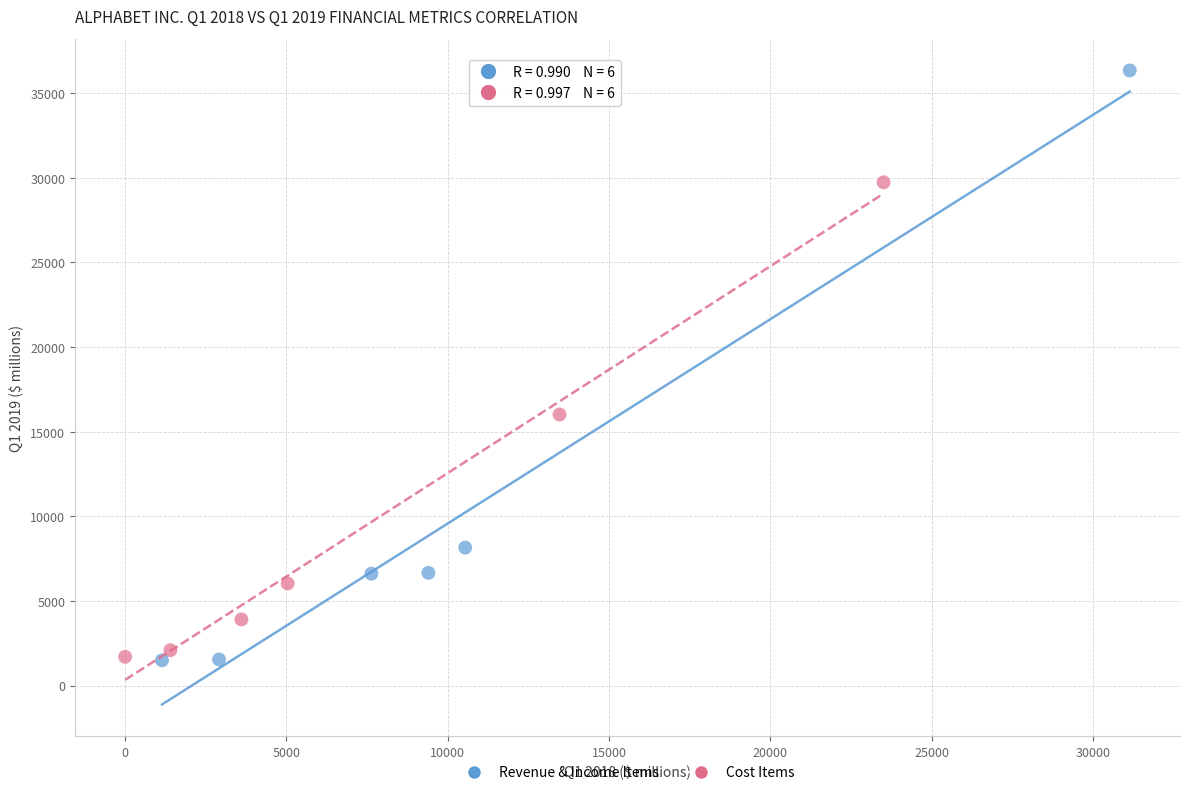

Which series has the widest spread of Y values?

Revenue & Income Items